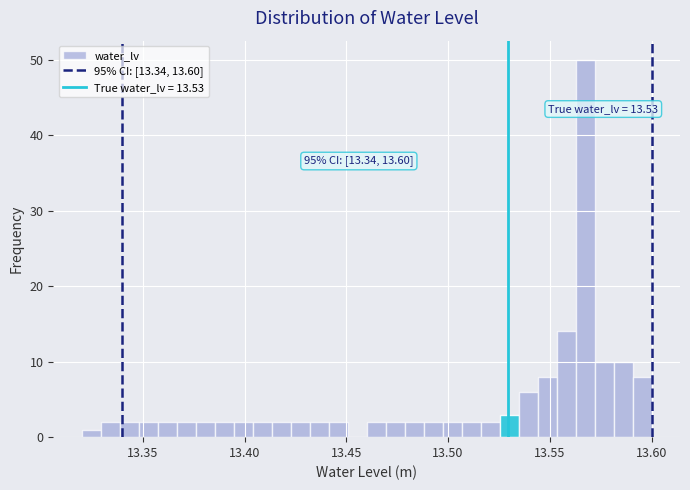

Read against the x-axis, roughly where is the centre of the tallest bar?

13.565